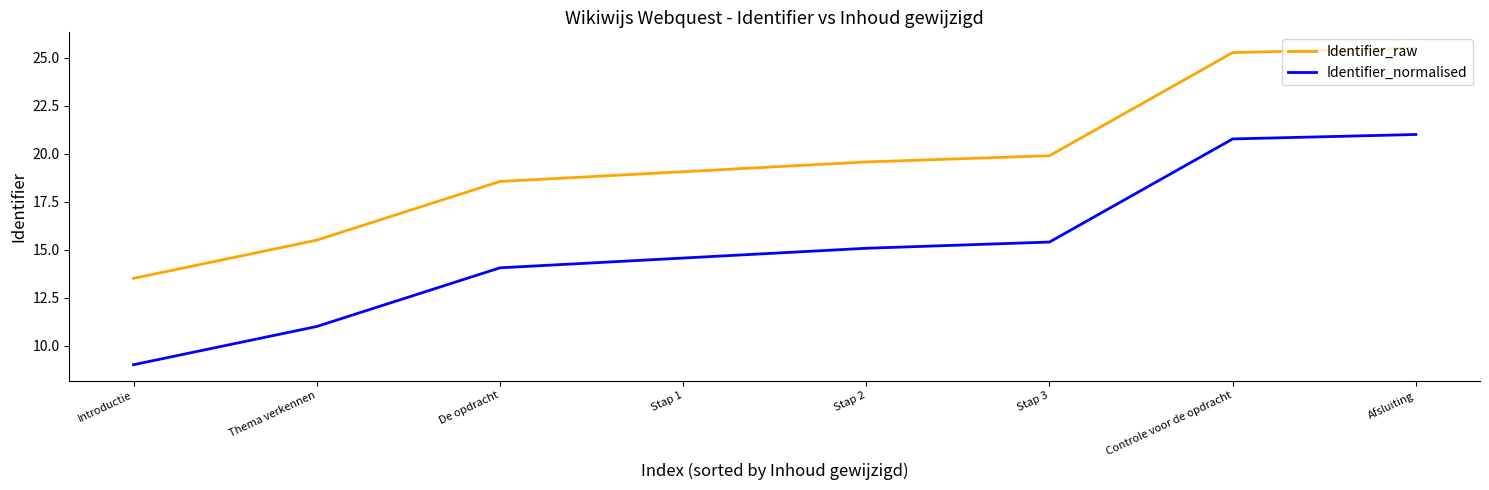

Reading left to right, what are all the values shown in this chart?

Identifier_raw: 13.5	15.5	18.6	19.1	19.6	19.9	25.3	25.5
Identifier_normalised: 9.0	11.0	14.1	14.6	15.1	15.4	20.8	21.0